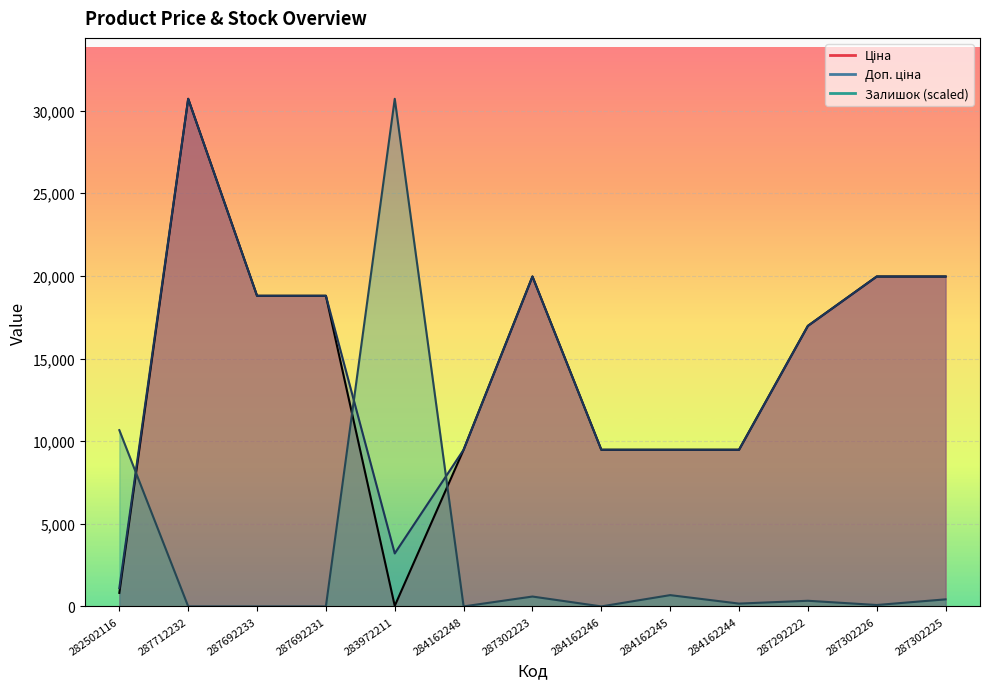

Which series changed the most between 287692233 and 287302226?

Ціна